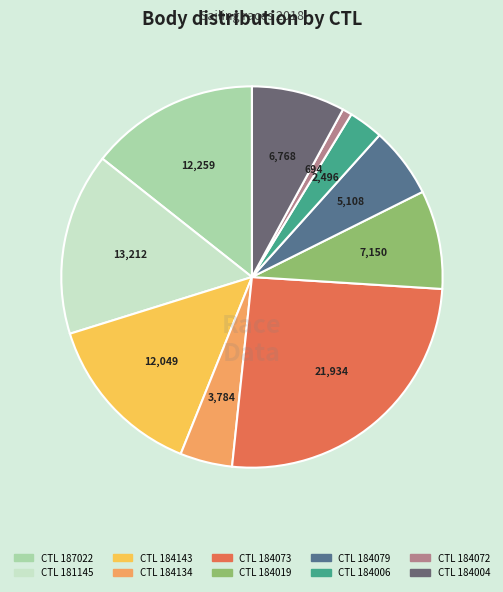

Count the number of slices in the pie.

10